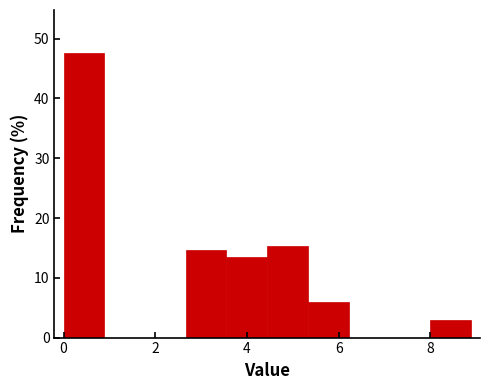

Which range on the x-axis has the tallest bar?

0.0 to 0.8